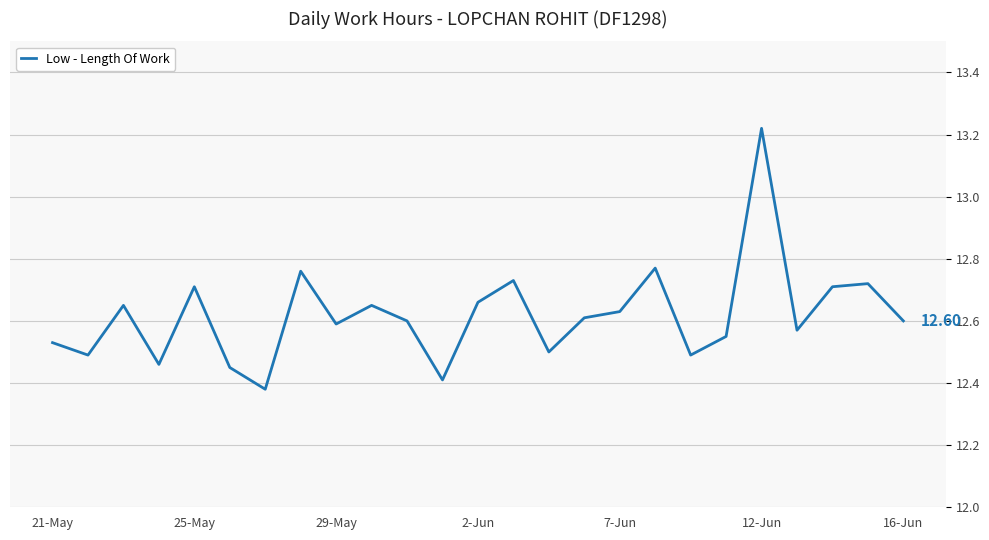

What is the difference between the maximum and minimum values?

0.8